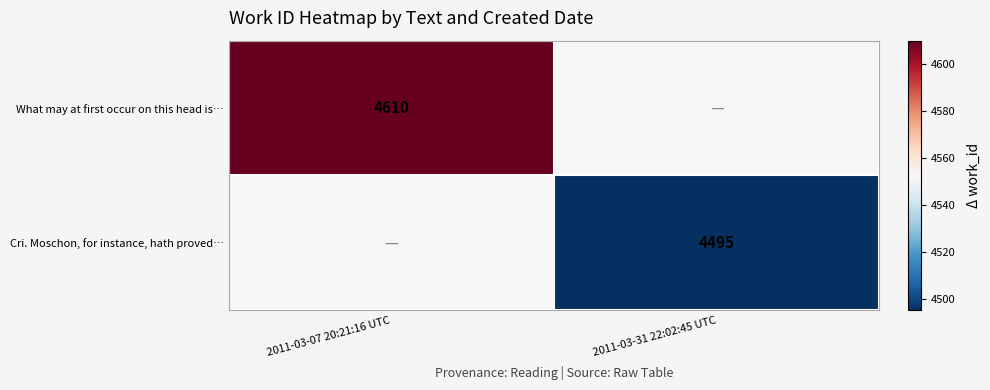

At how many categories does at least one series exceed 4557?

1